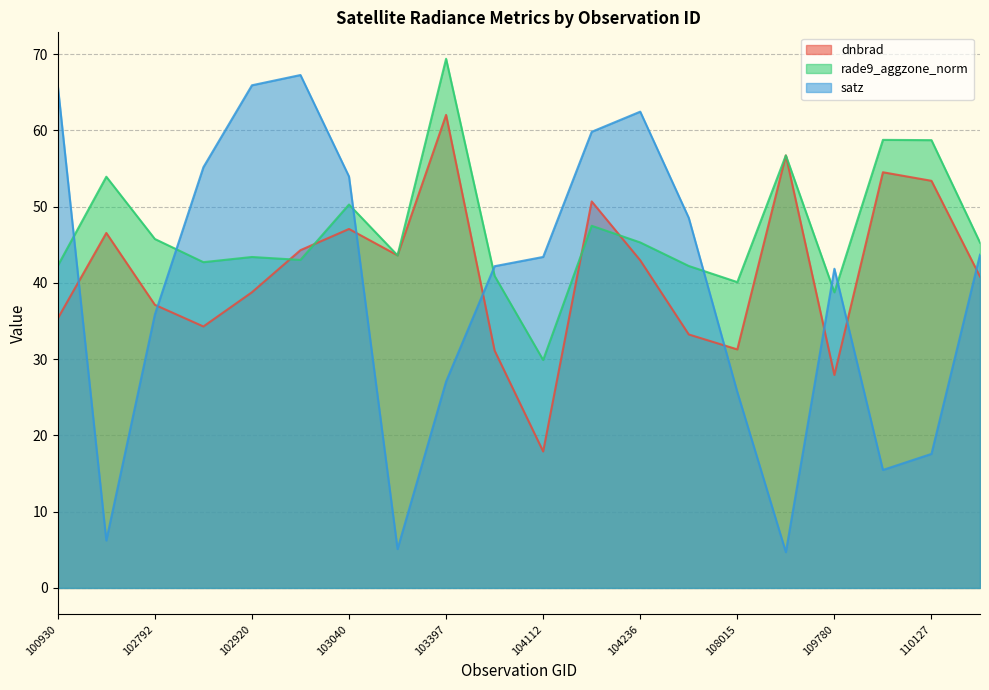

Where is rade9_aggzone_norm nearest to the value 49?

103040